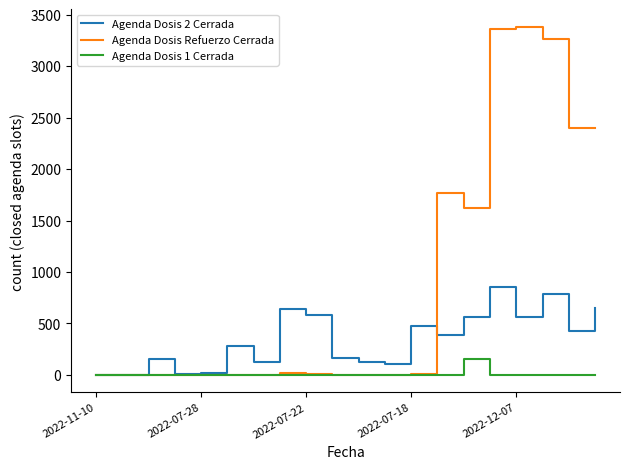

True or false: Agenda Dosis 1 Cerrada has more than 0 interior local peaks.

True